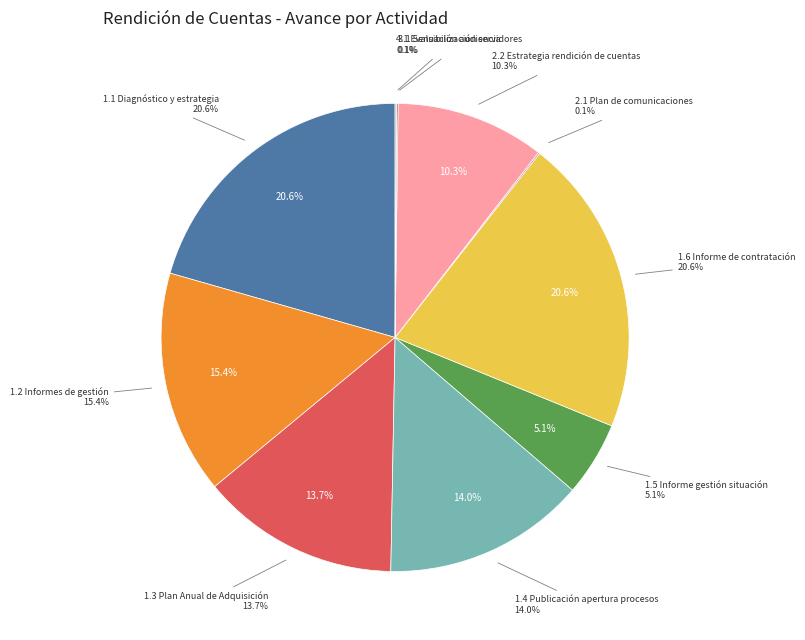

True or false: 1.3 Plan Anual de Adquisición accounts for 14% of the total.

True